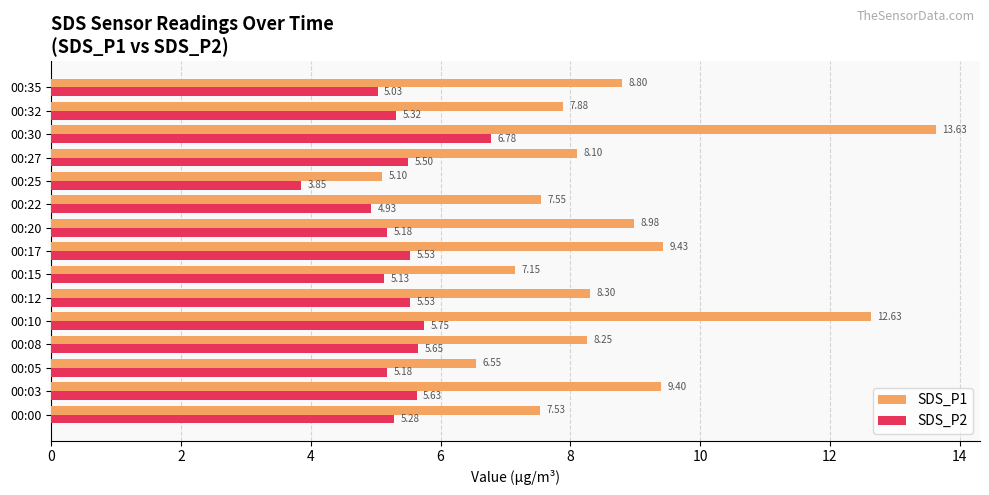

At which label does SDS_P1 reach its minimum?

00:25